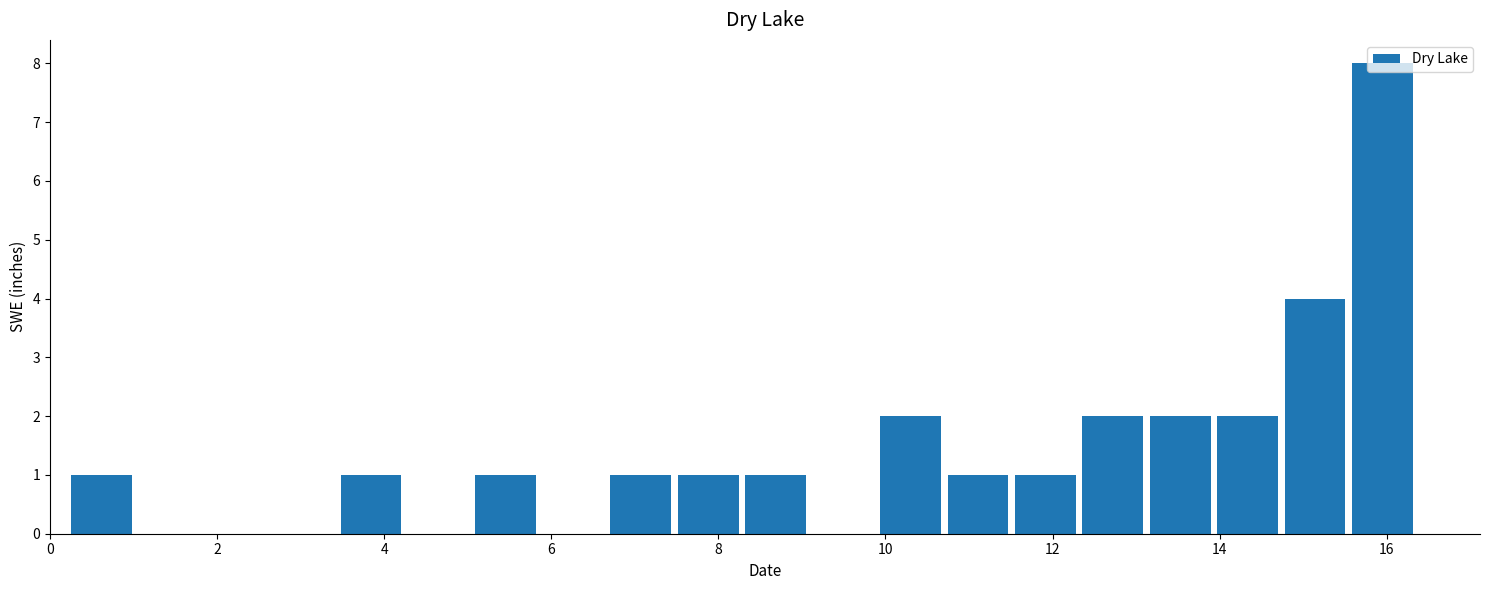

How tall is the bar that spans 11.6 to 12.4 on the x-axis? Neither the bar edges nor the heights are printed on the chart, so give them approximately, as read against the axes.

1